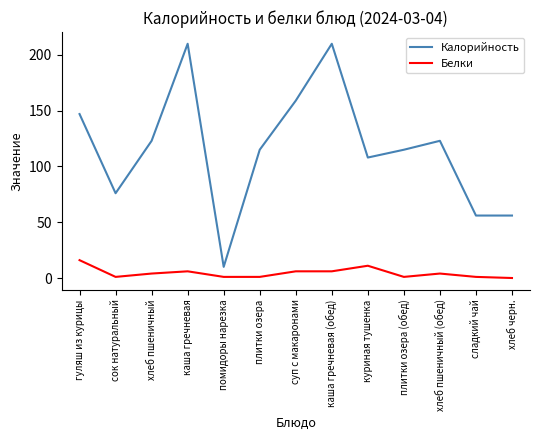

List the series in order of their peak value, lowest first.

Белки, Калорийность